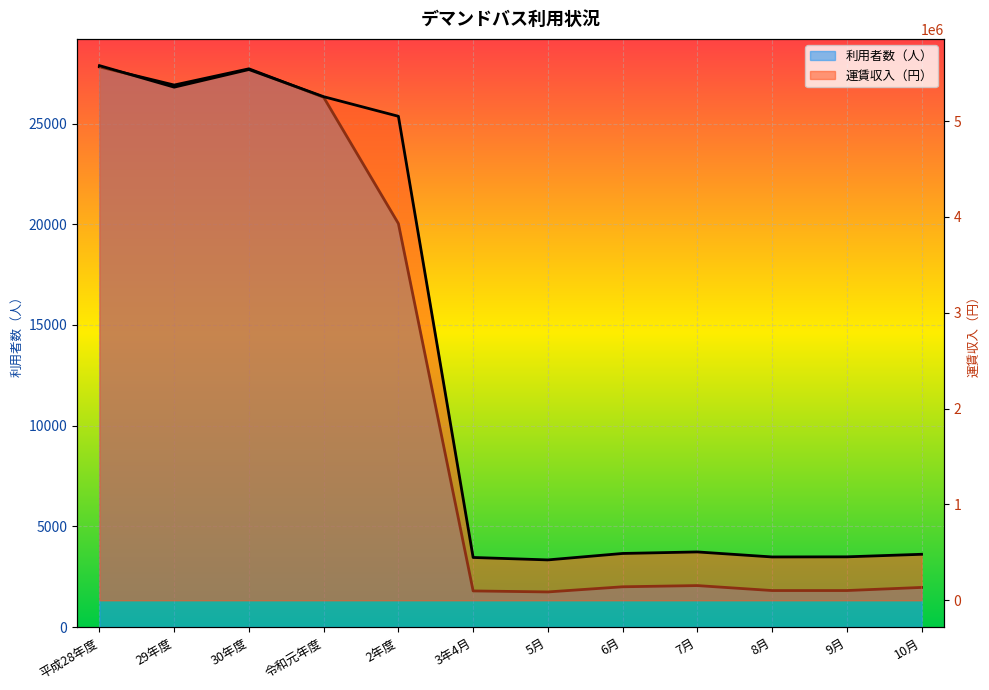

At how many categories does at least one series exceed 731776?

5